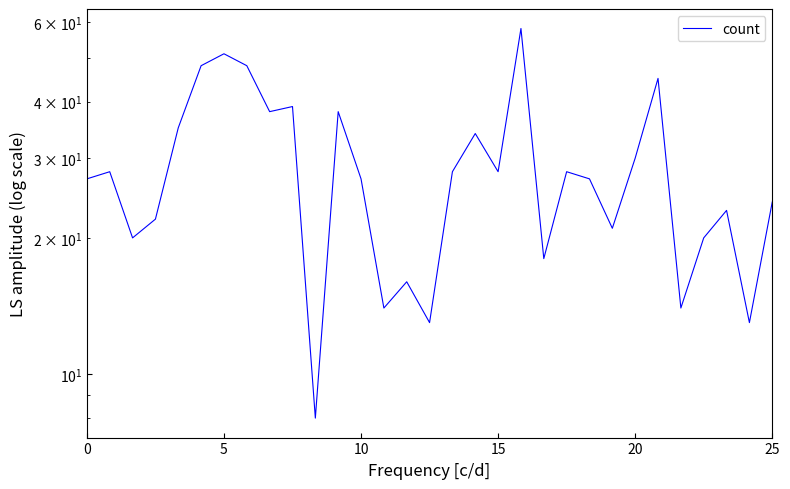

How many lines are shown in the chart?

1